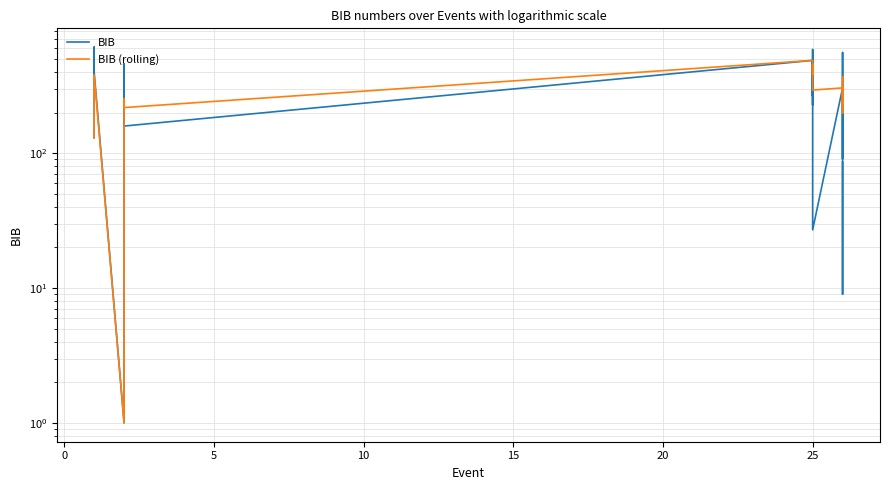

Which series has the largest total across all categories?

BIB (rolling)